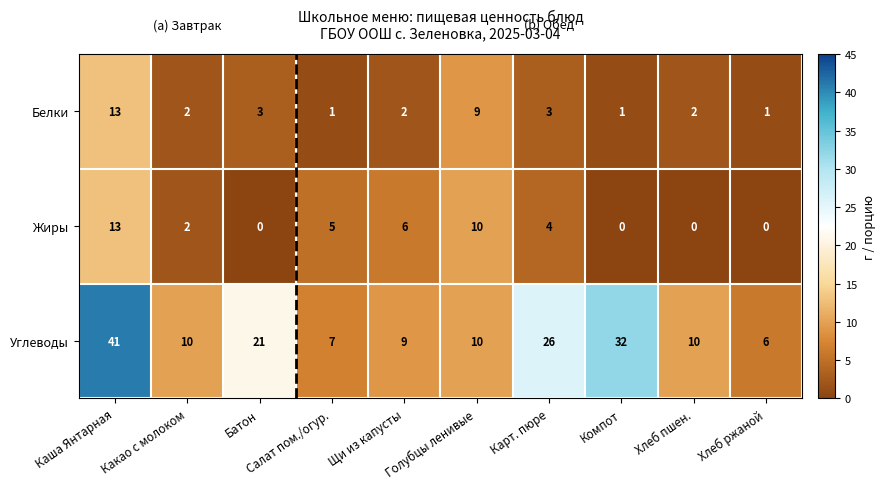

Count the number of categories in the chart.

10